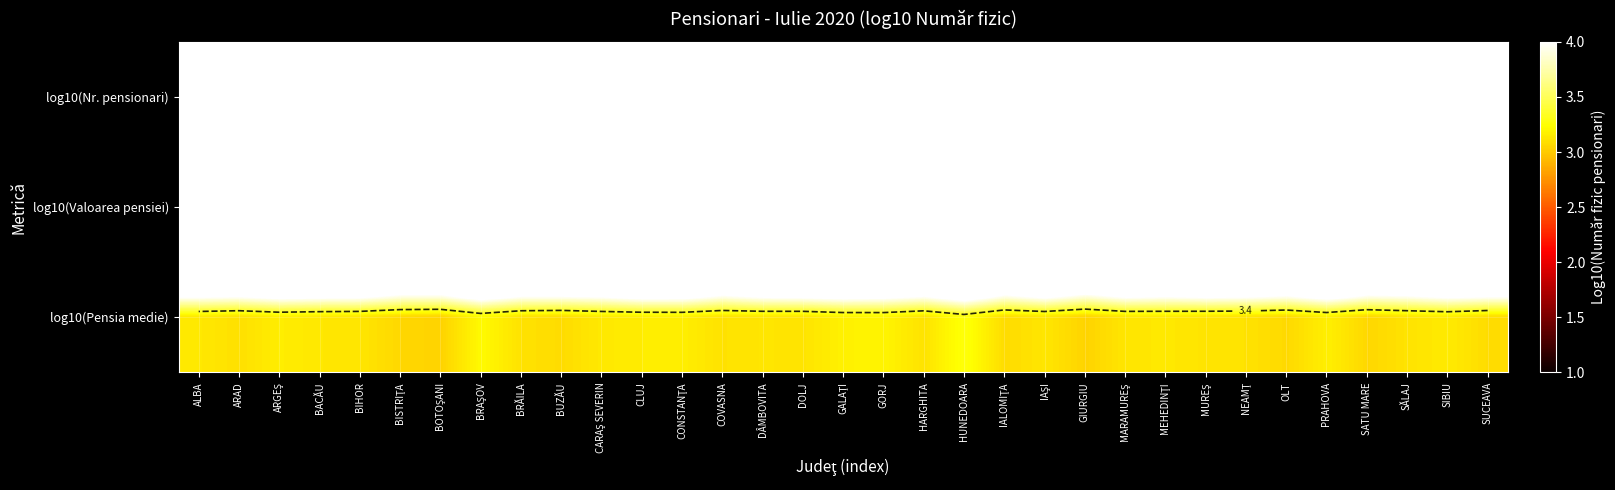

What is the difference between the highest and lowest values at SUCEAVA?

5.1